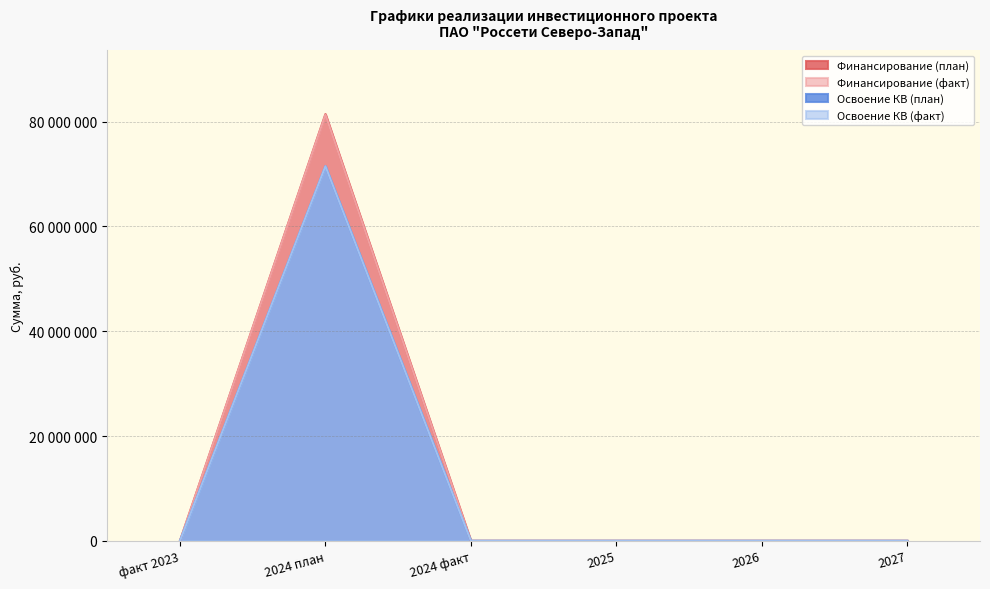

Is it true that Освоение КВ (факт) equals 23939242 at 2024 факт?

False